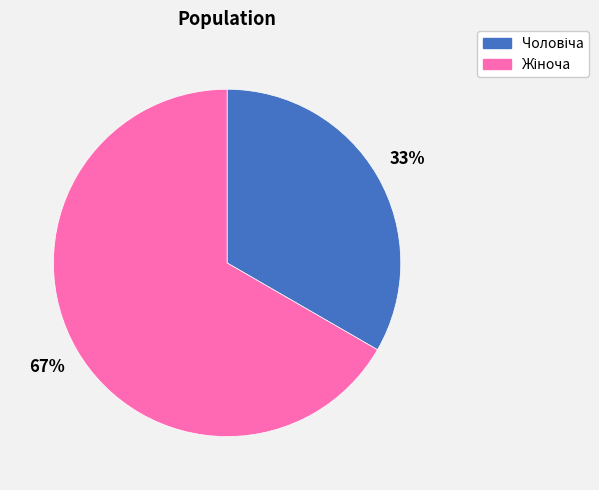

Is there any slice that represents more than half of the pie?

Yes